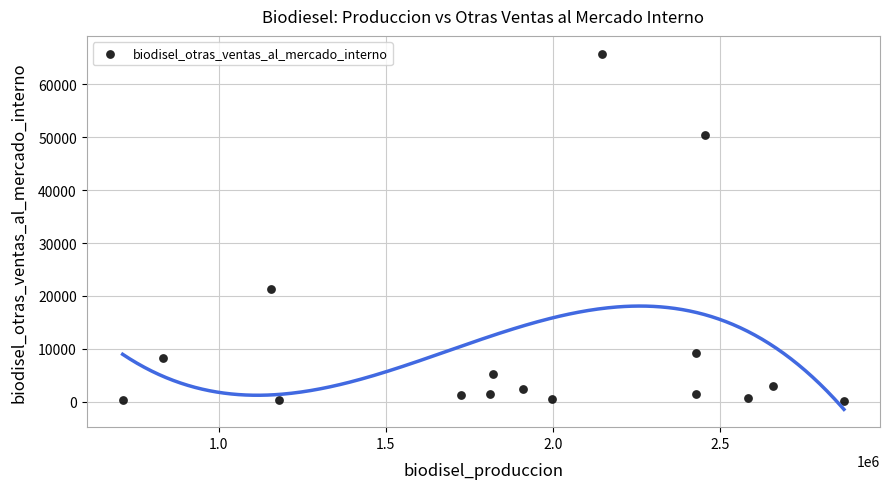

What is the range of Y values (max minus min)?

65529.1